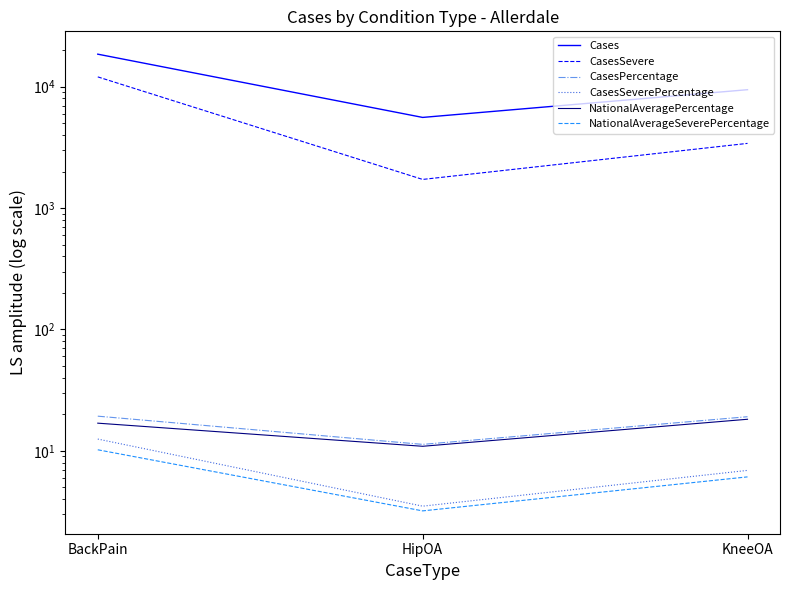

Which series has the largest total across all categories?

Cases